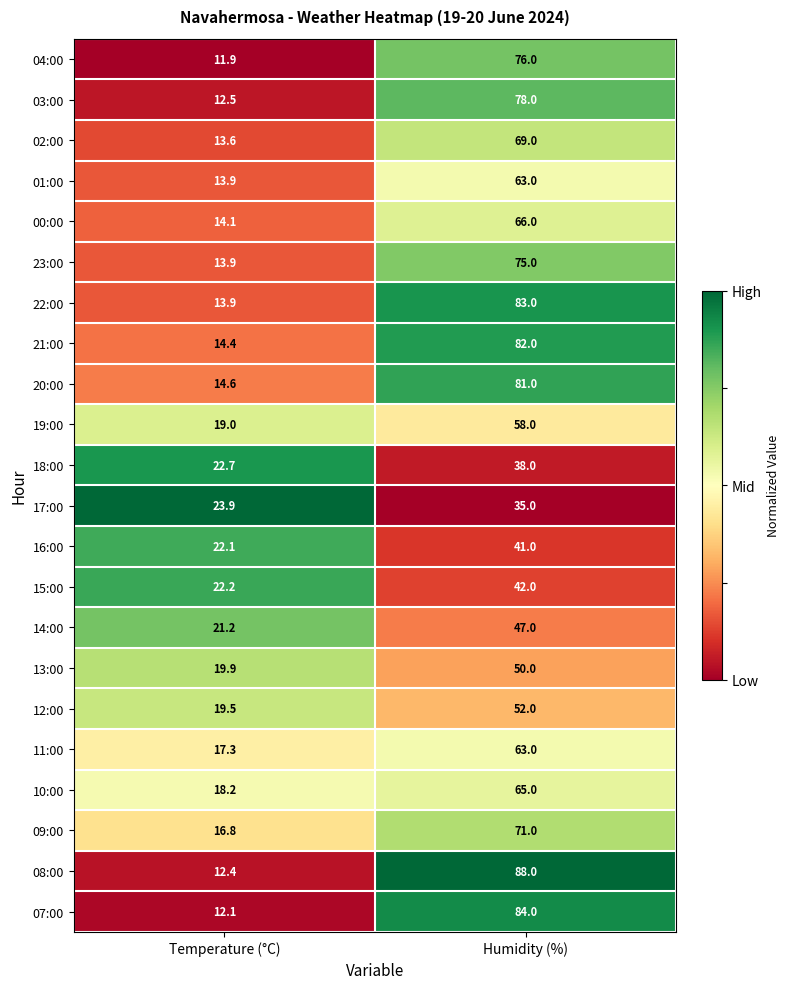

What is the average value of the 08:00 series?

50.2